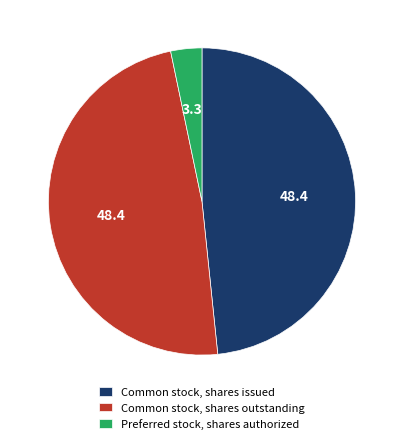

How many slices are in this pie chart?

3